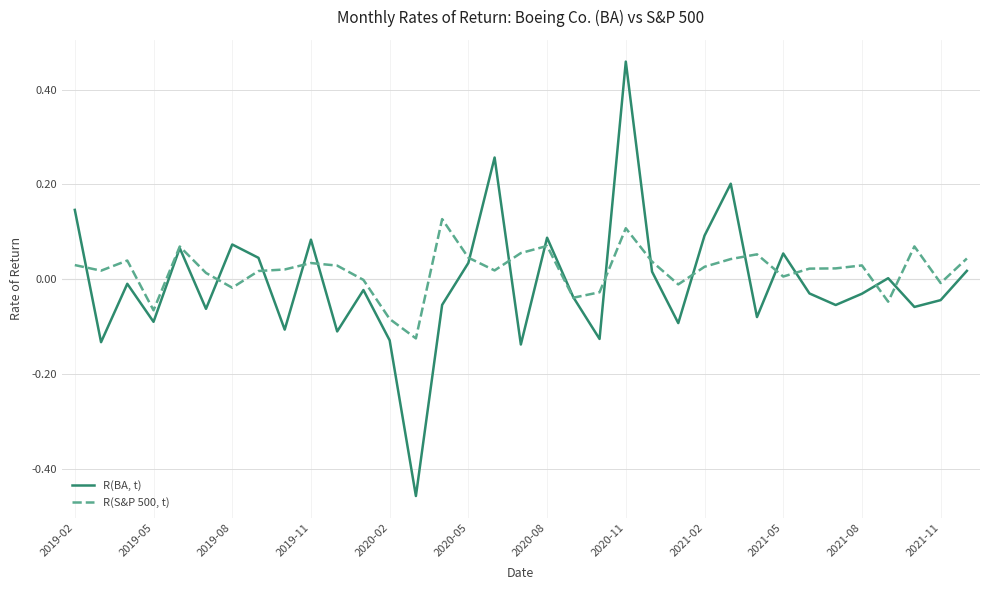

Which series has the widest spread of values?

R(BA, t)